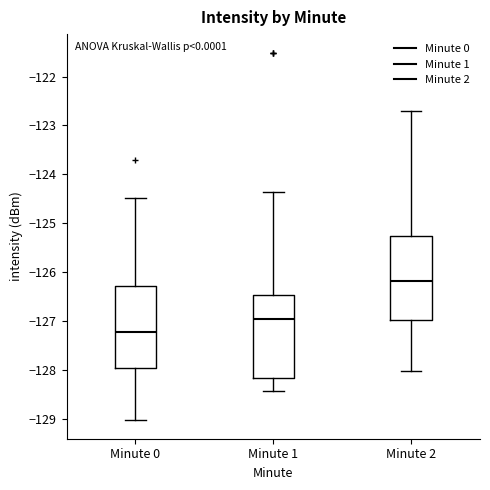

Reading left to right, read every box against the y-axis: the position of its median line, the range the box covers, and the ends of its whiskers. The values are not printed on the chart, so give them approximately, as read against the axis.

Minute 0: median -127.2, box -128.0 to -126.3, whiskers -129.0 to -124.5
Minute 1: median -127.0, box -128.2 to -126.5, whiskers -128.4 to -124.4
Minute 2: median -126.2, box -127.0 to -125.3, whiskers -128.0 to -122.7